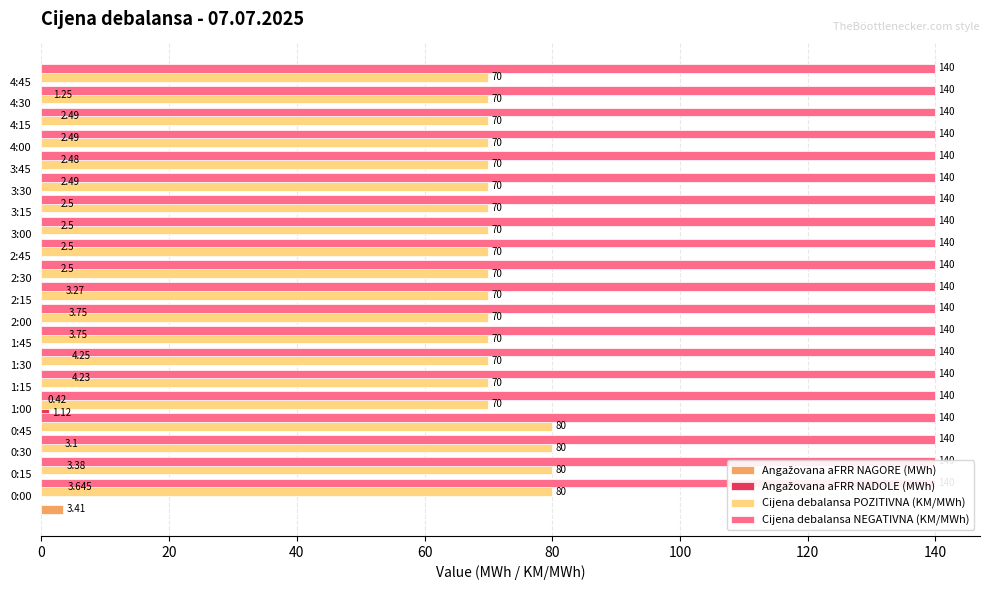

Are the bars grouped side by side (vs. stacked)?

Yes